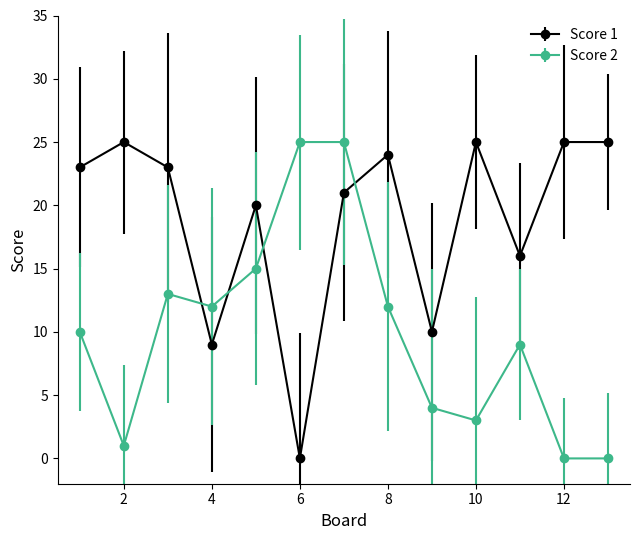

What are all the series names shown in the legend?

Score 1, Score 2